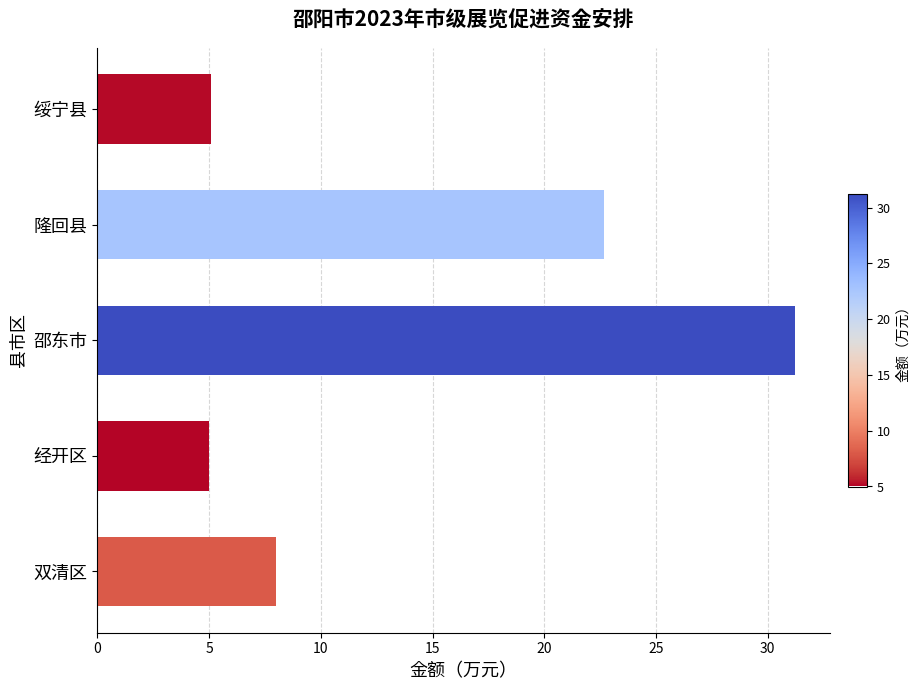

Approximately how many times larger is the value at 双清区 compared to 经开区?

1.6